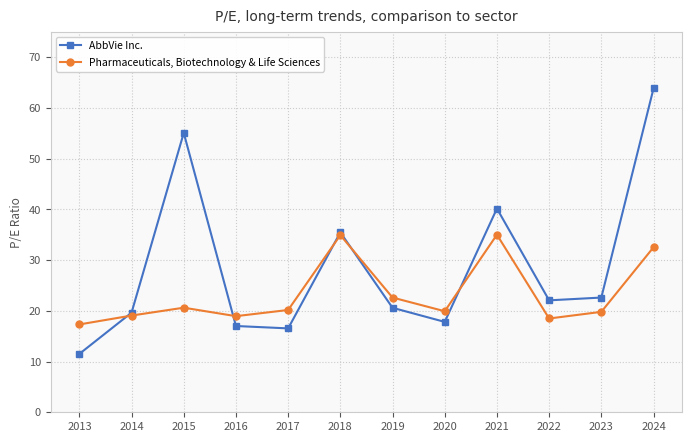

What is the value of the AbbVie Inc. point at the 8th from the left?

17.8